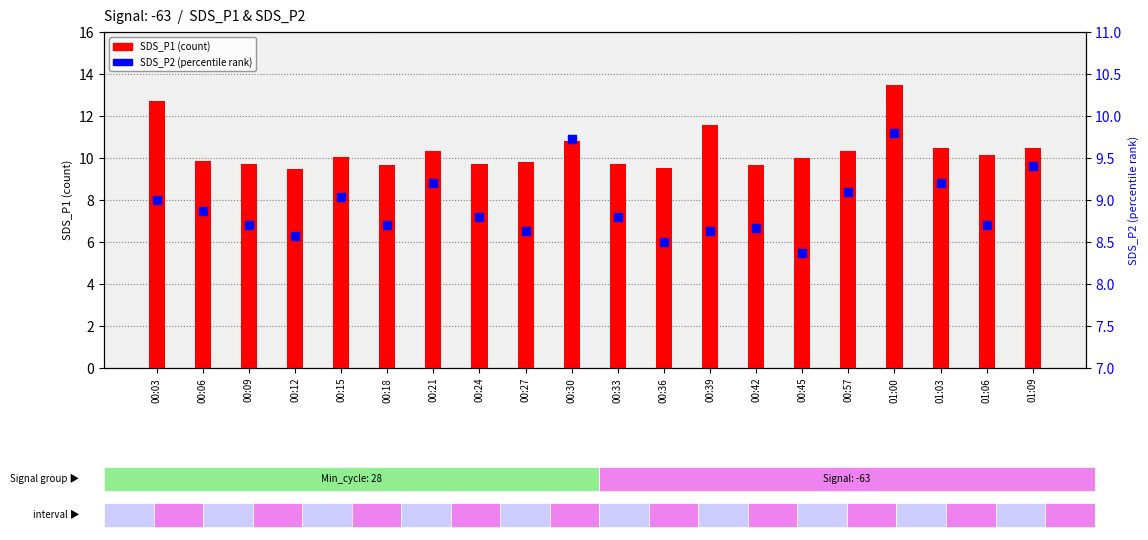

At which category is the sum across all series the highest?

01:00